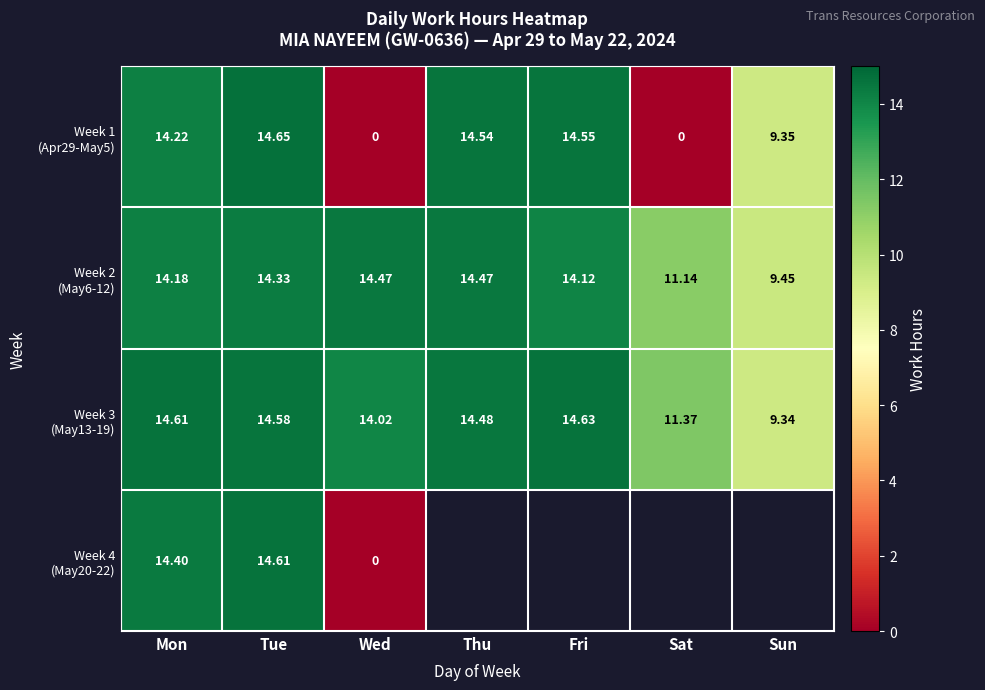

Is it true that Week 3 (May13-19) equals 14.6 at Mon?

True